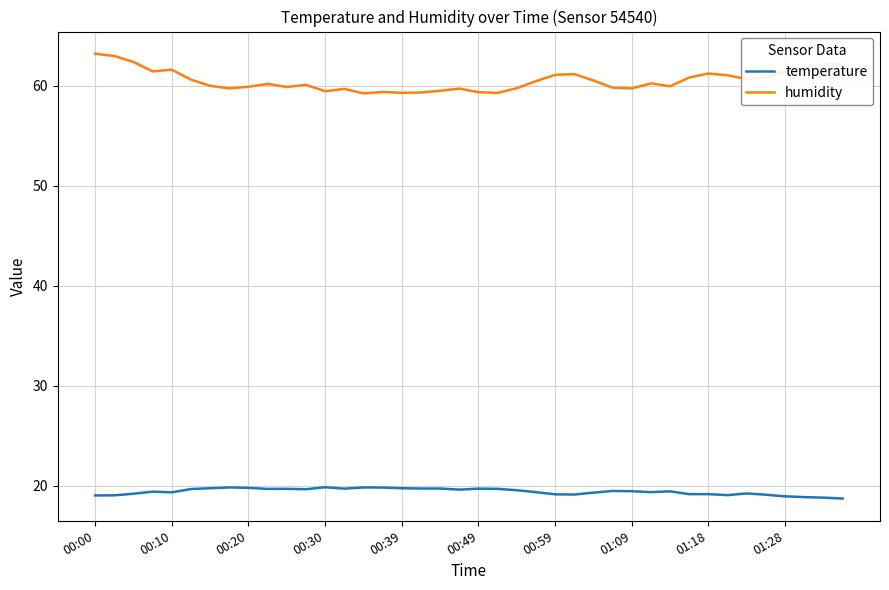

True or false: humidity and temperature cross at least once.

False